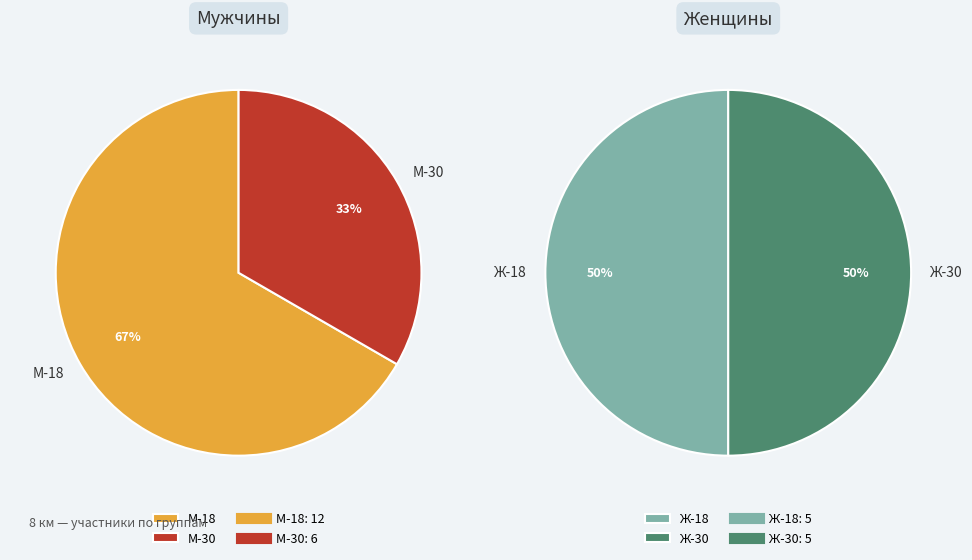

What portion of the pie excludes Ж-30?

82.1%